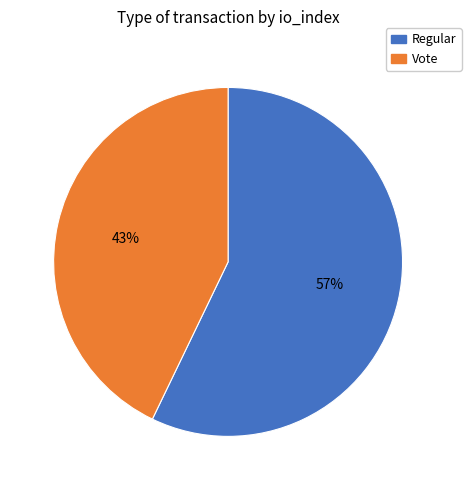

True or false: Vote accounts for 43% of the total.

True